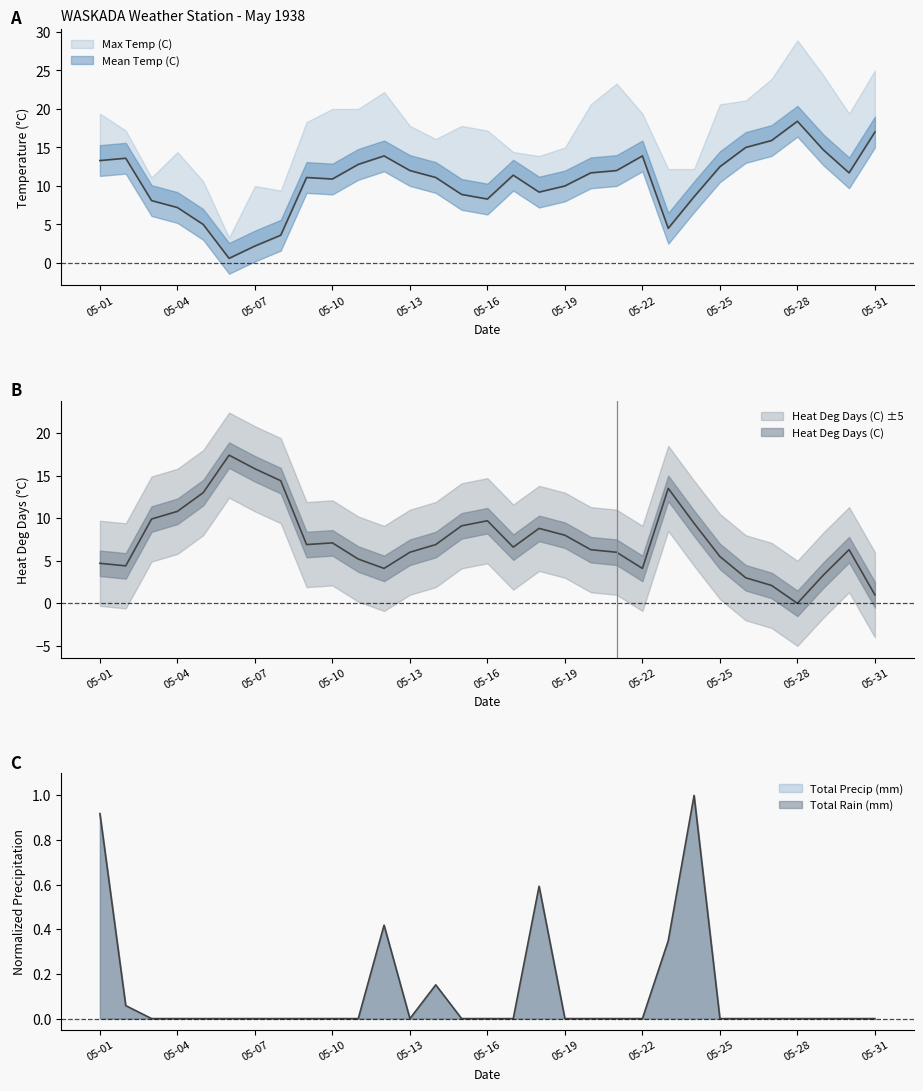

What is the sum of the Heat Deg Days (C) values at 05-02 and 05-09?

11.3